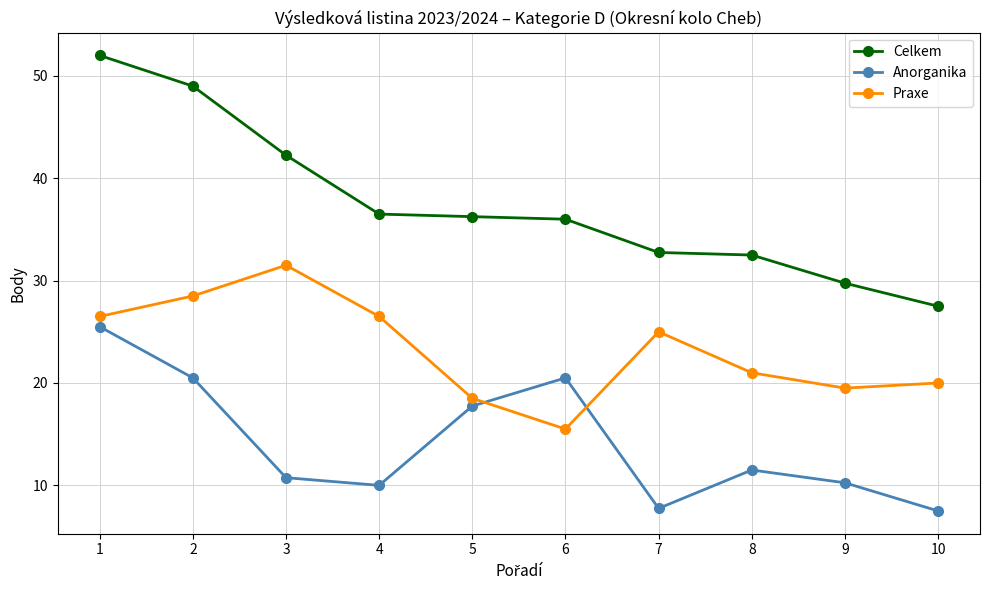

At which label does Praxe reach its minimum?

6